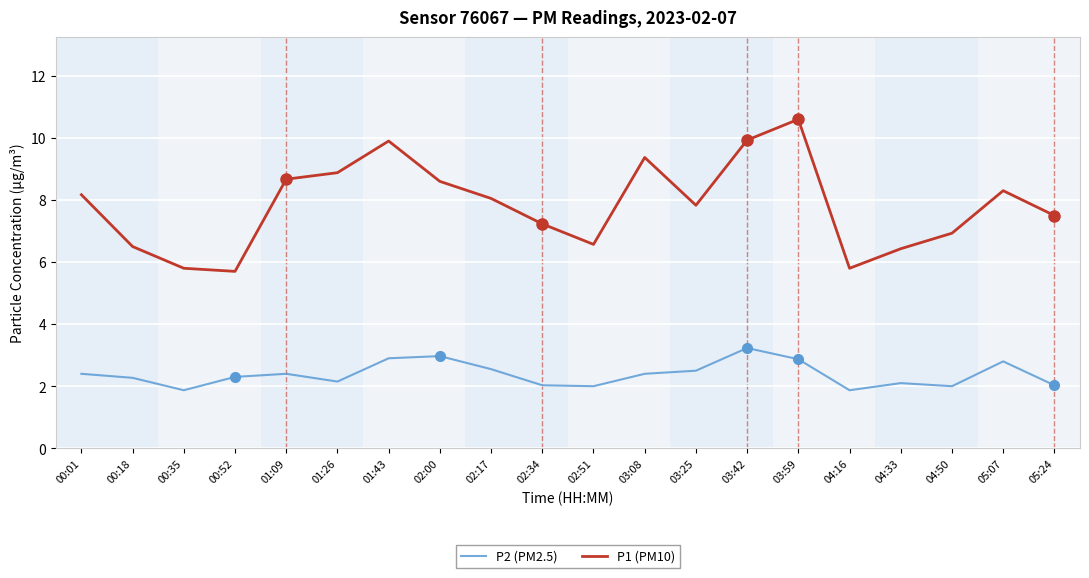

Is it true that P2 (PM2.5) equals 2.9 at 03:59?

True